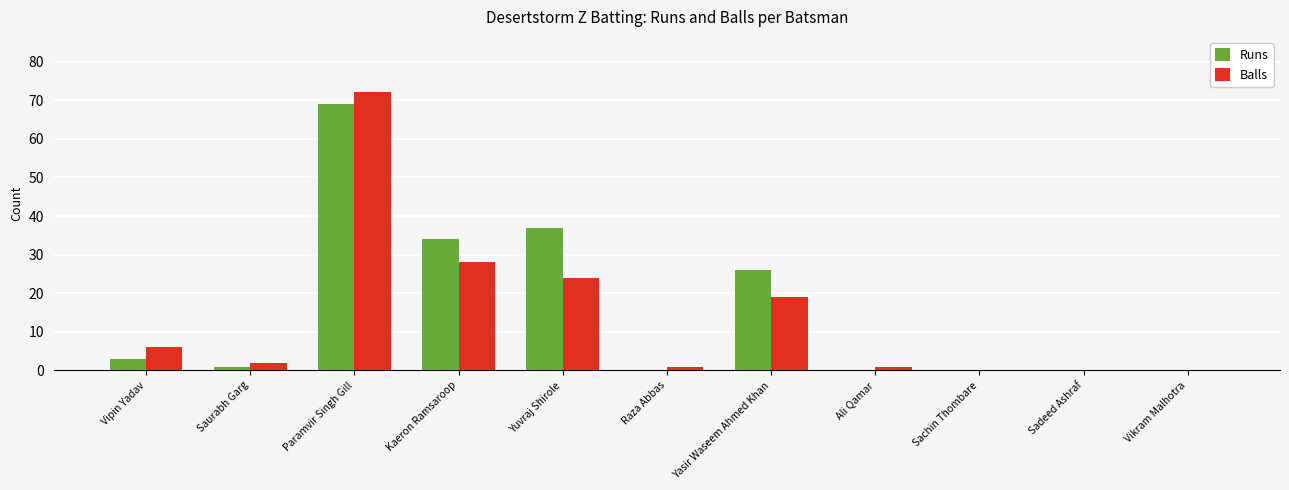

What is the maximum value shown in the chart?

72